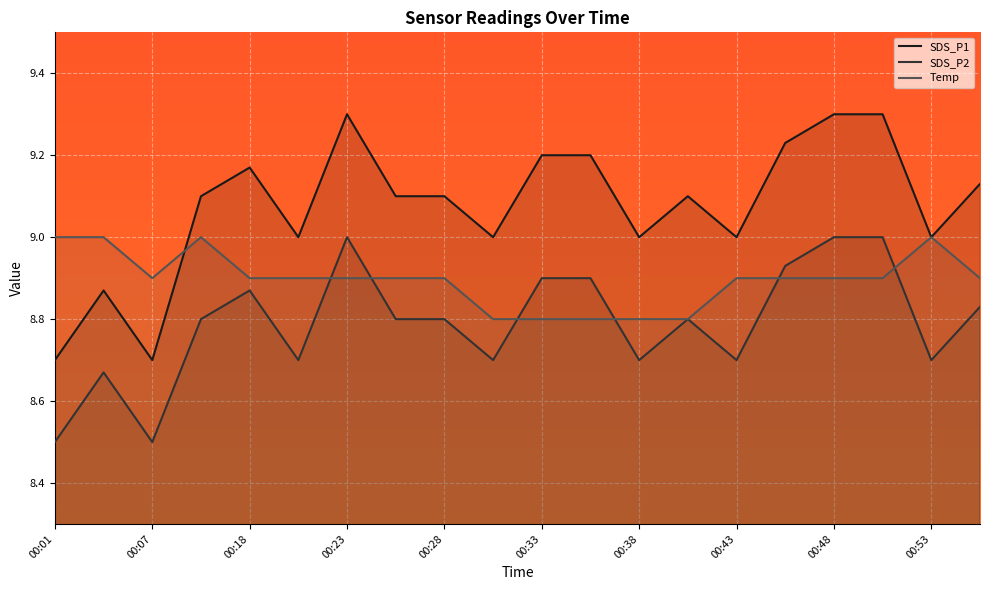

What is the total value across all series at 17?

27.2